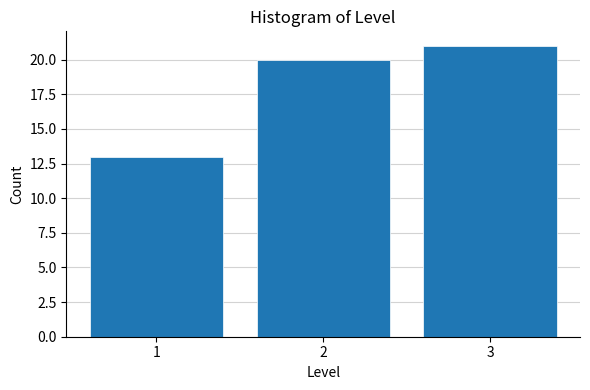

How tall is the bar that spans 0.5 to 1.5 on the x-axis? The values are not printed on the chart, so give them approximately, as read against the axis.

13